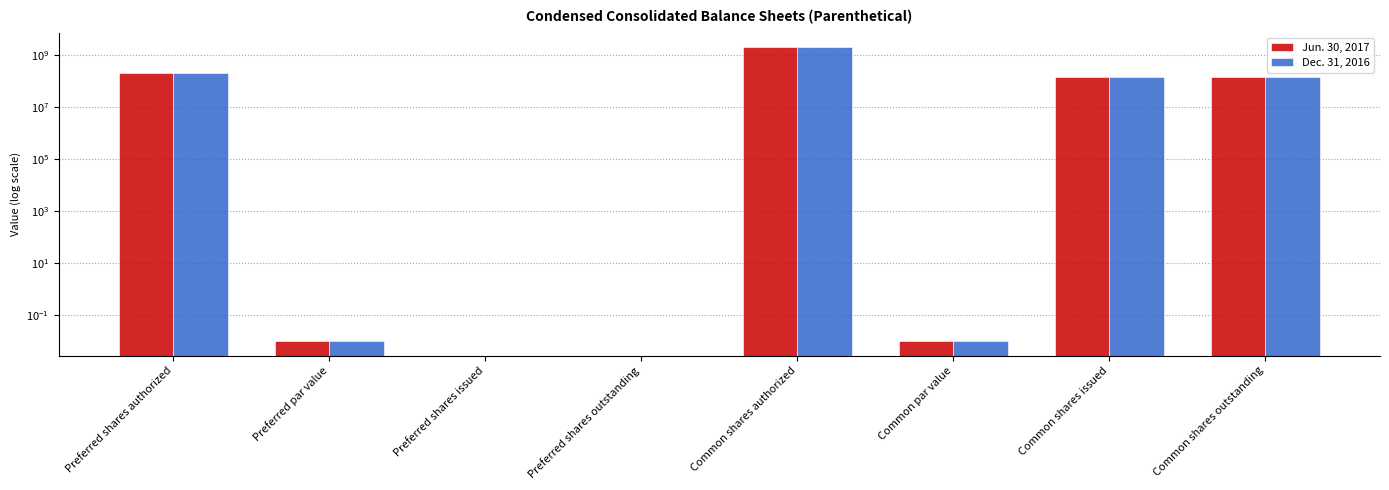

How many data points in Jun. 30, 2017 are above 140600000?

2